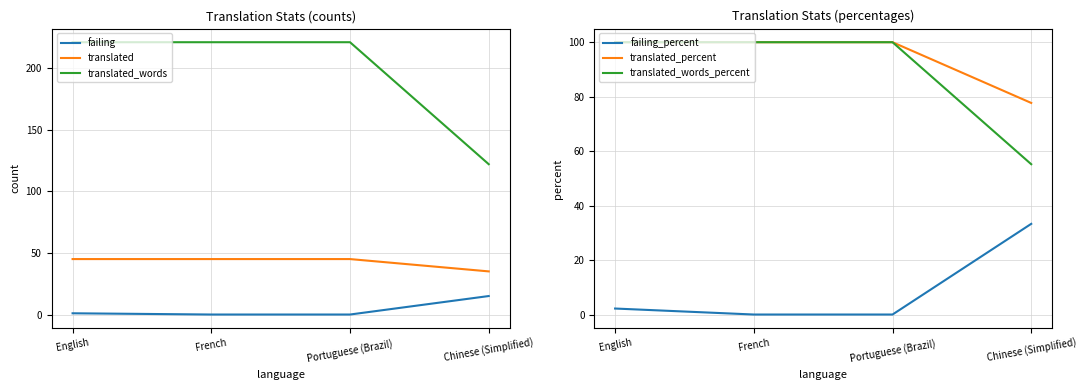

What is the difference between the highest and lowest values at Portuguese (Brazil)?

221.0